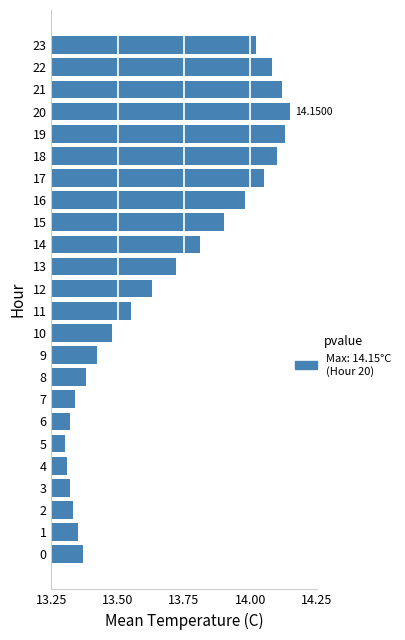

What is the sum of the values at 15 and 7?

27.2